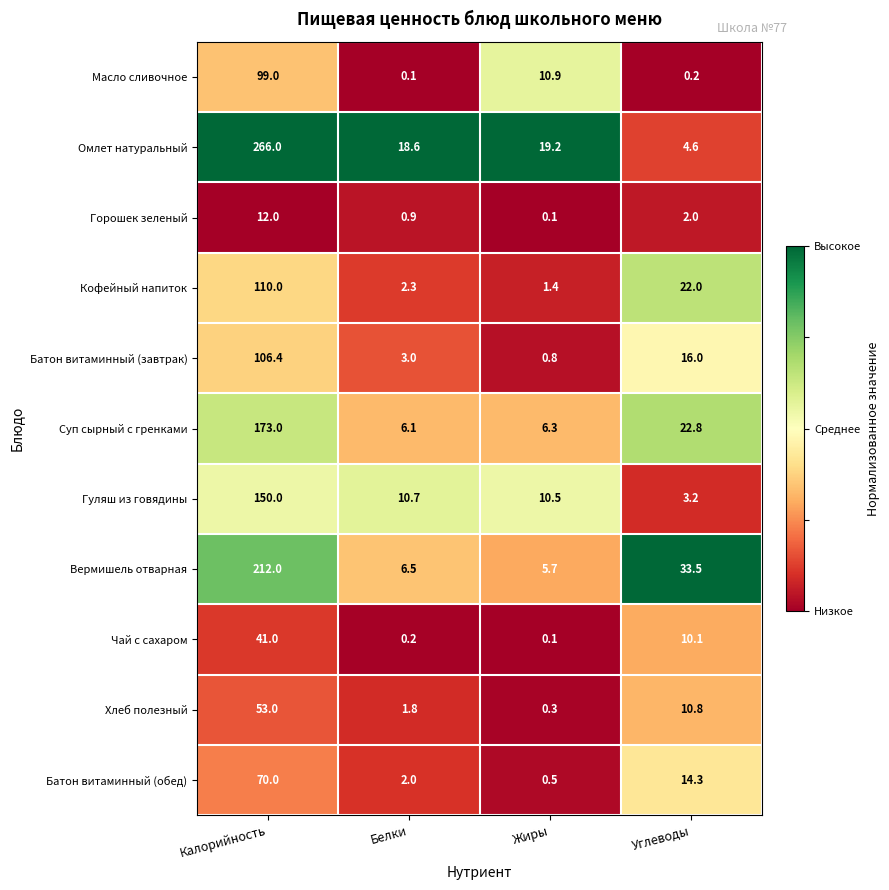

Rank the series by their maximum value, from lowest to highest.

Горошек зеленый, Чай с сахаром, Хлеб полезный, Батон витаминный (обед), Масло сливочное, Батон витаминный (завтрак), Кофейный напиток, Гуляш из говядины, Суп сырный с гренками, Вермишель отварная, Омлет натуральный